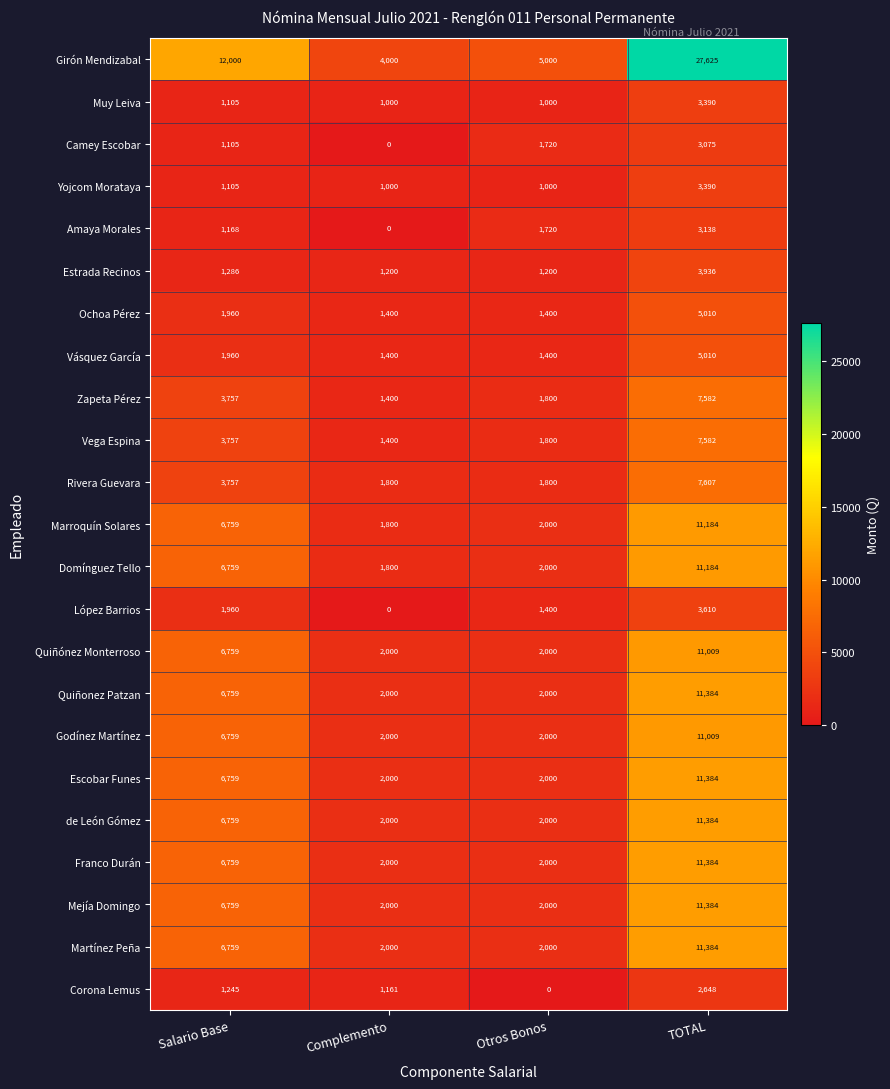

What is the difference between the second highest and second lowest values in the Domínguez Tello series?

4759